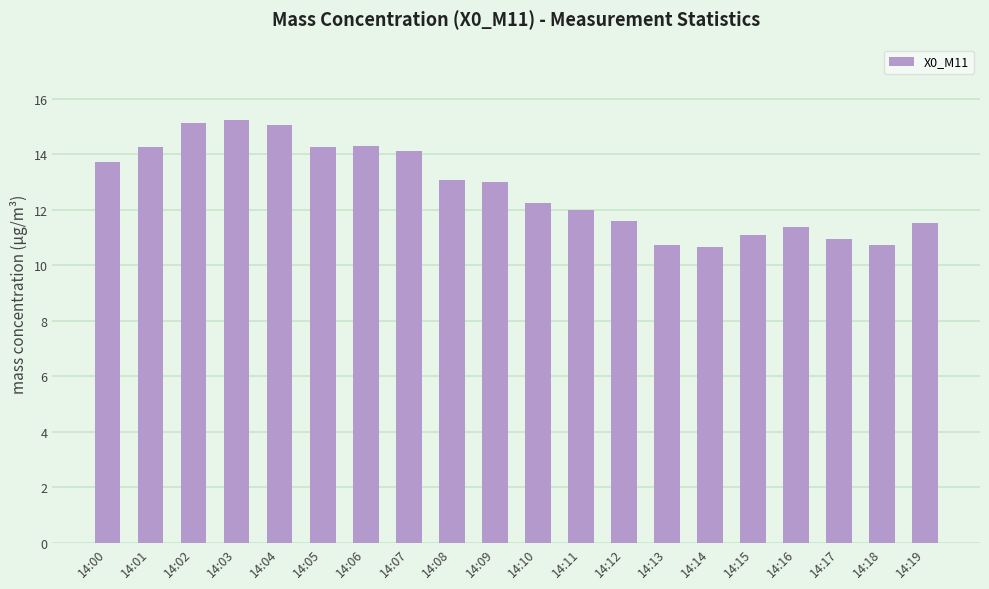

Where does the data first go above 12?

14:00